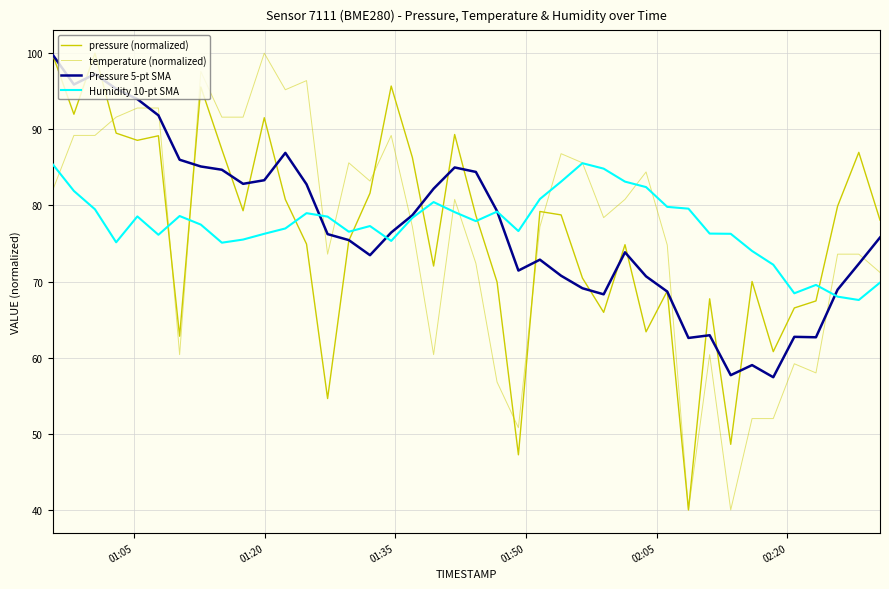

How many categories are shown in the chart?

40